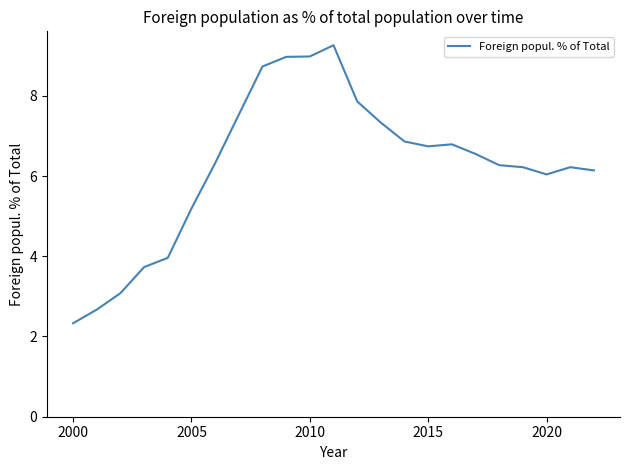

What is the difference between the maximum and minimum values?

6.9